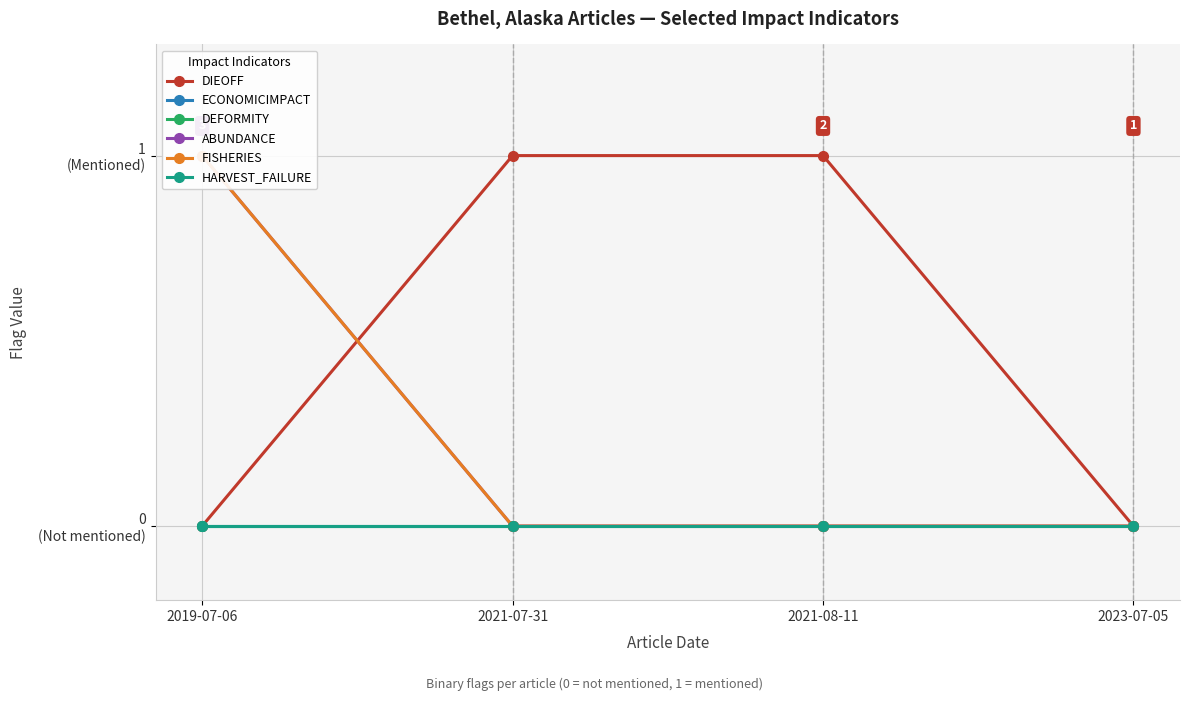

List the series in order of their peak value, highest first.

DIEOFF, ABUNDANCE, FISHERIES, ECONOMICIMPACT, DEFORMITY, HARVEST_FAILURE